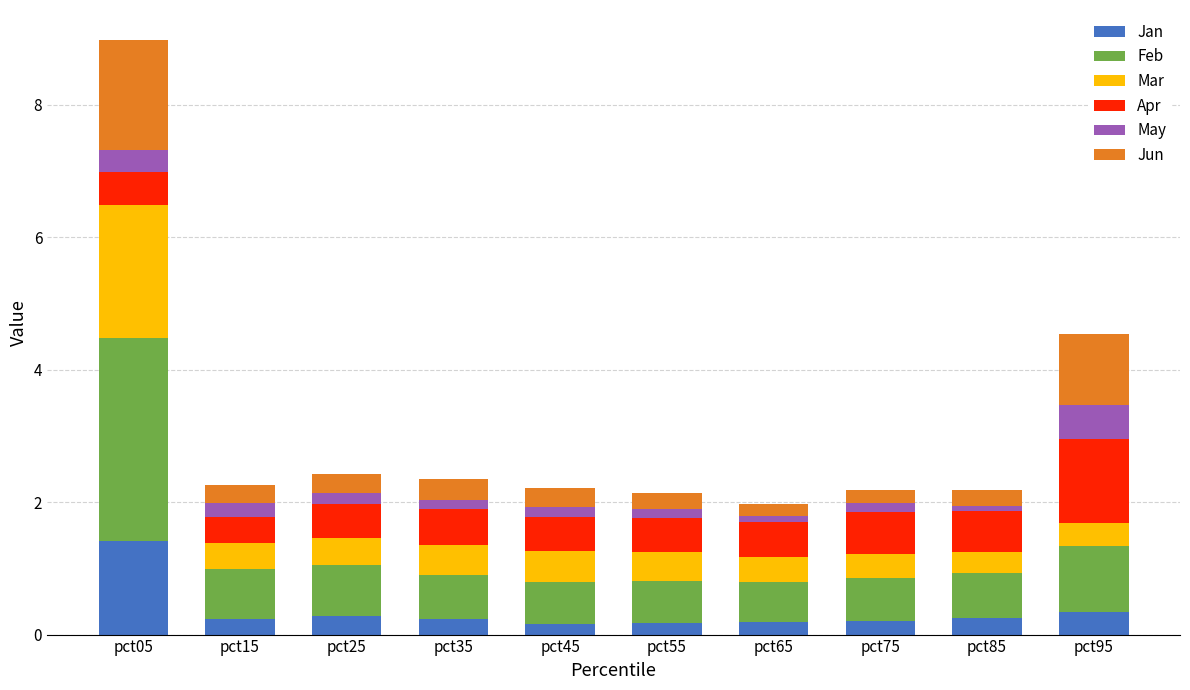

What is the maximum value for Jan?

1.4